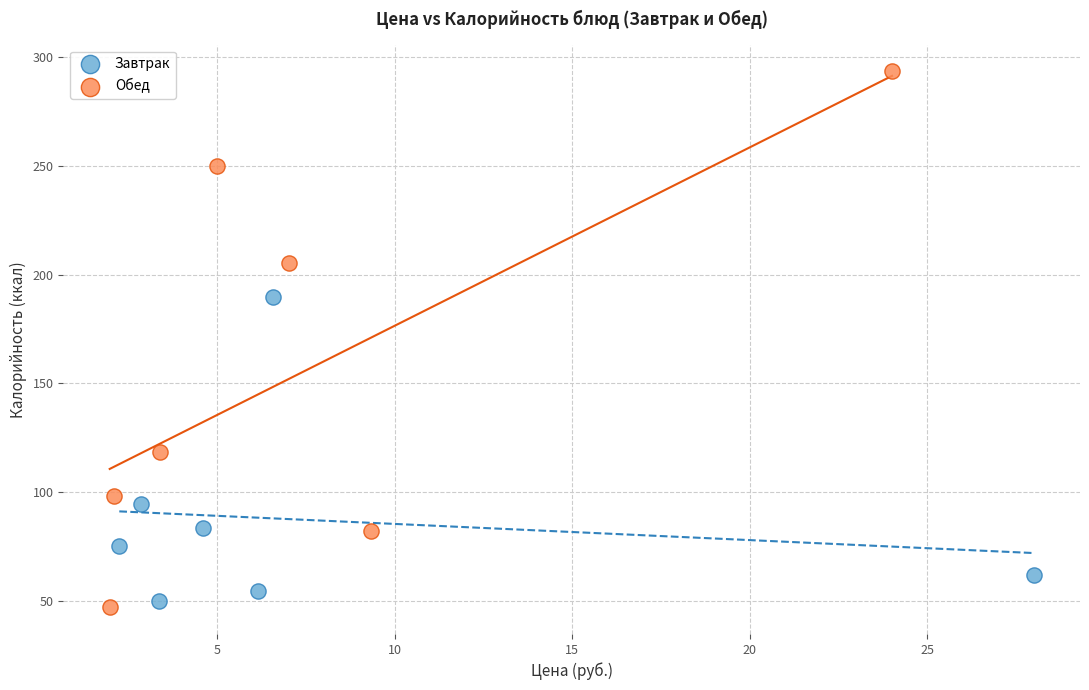

What are all the series names shown in the legend?

Завтрак, Обед